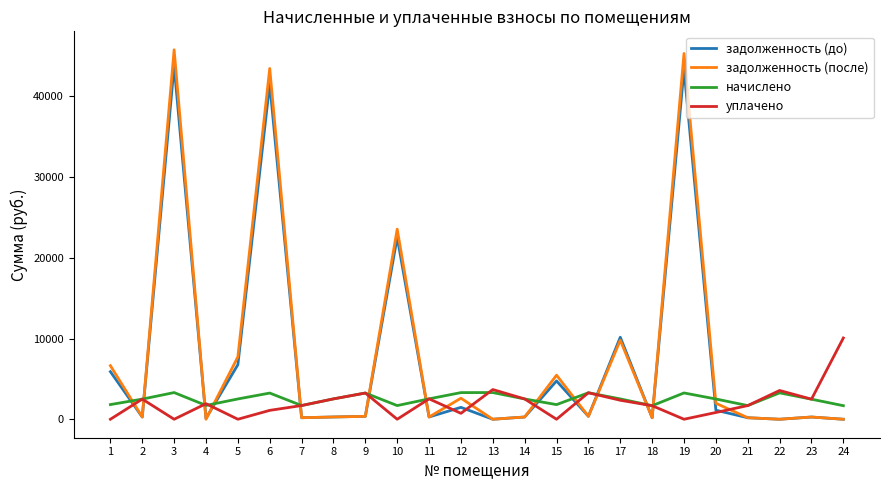

Rank the series at 1 from lowest to highest value.

уплачено, начислено, задолженность (до), задолженность (после)